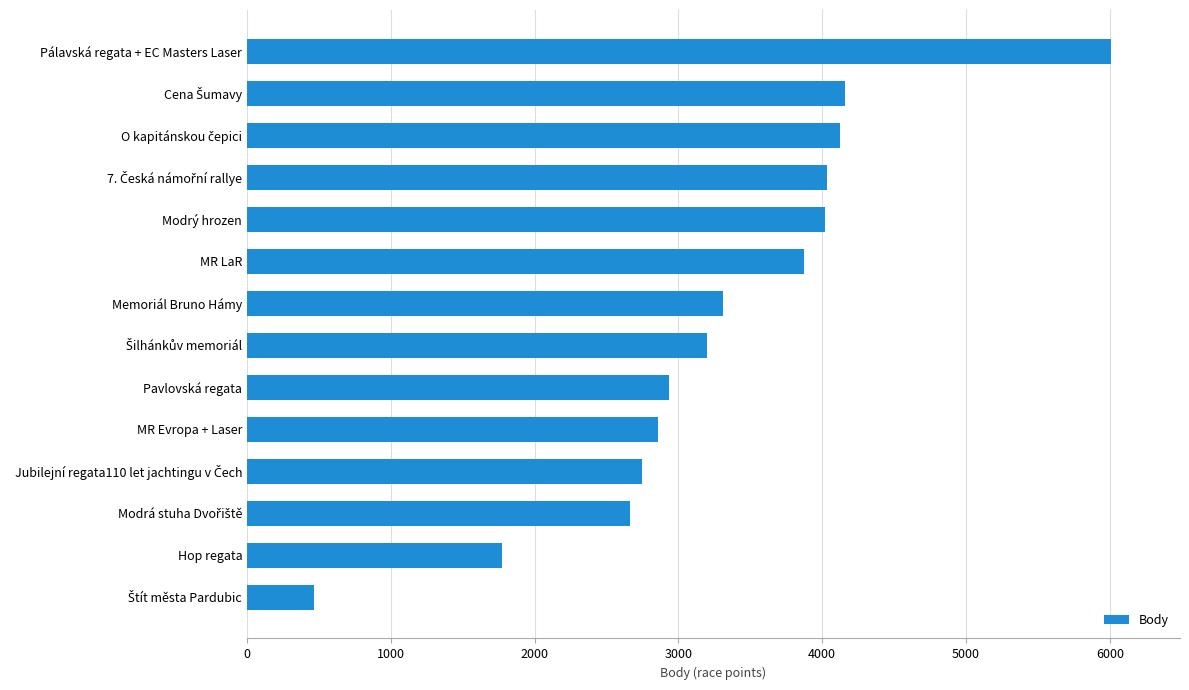

Are the bars horizontal?

Yes